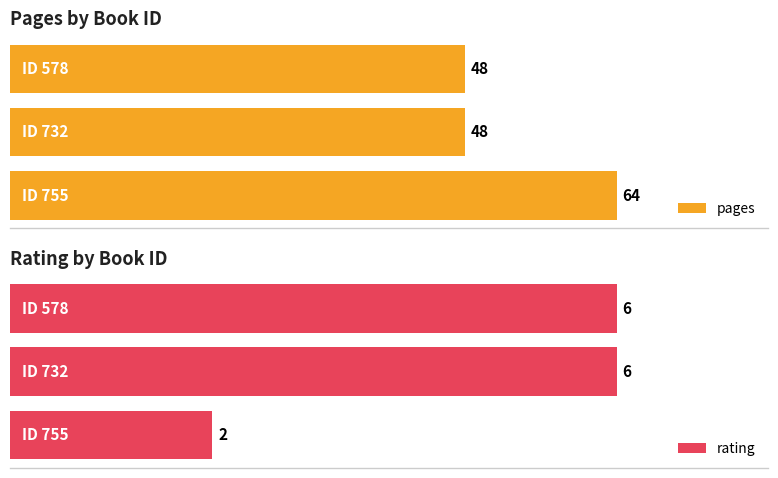

What are all the series names shown in the legend?

pages, rating